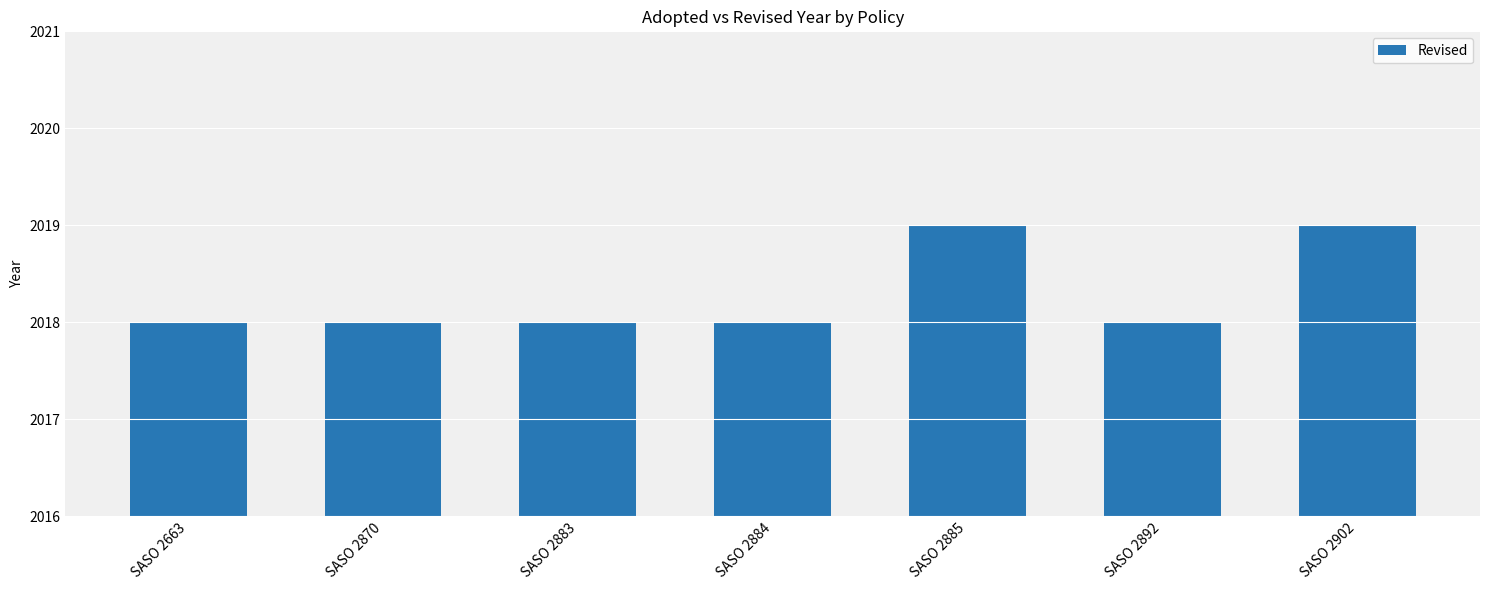

What is the greatest value displayed?

2019